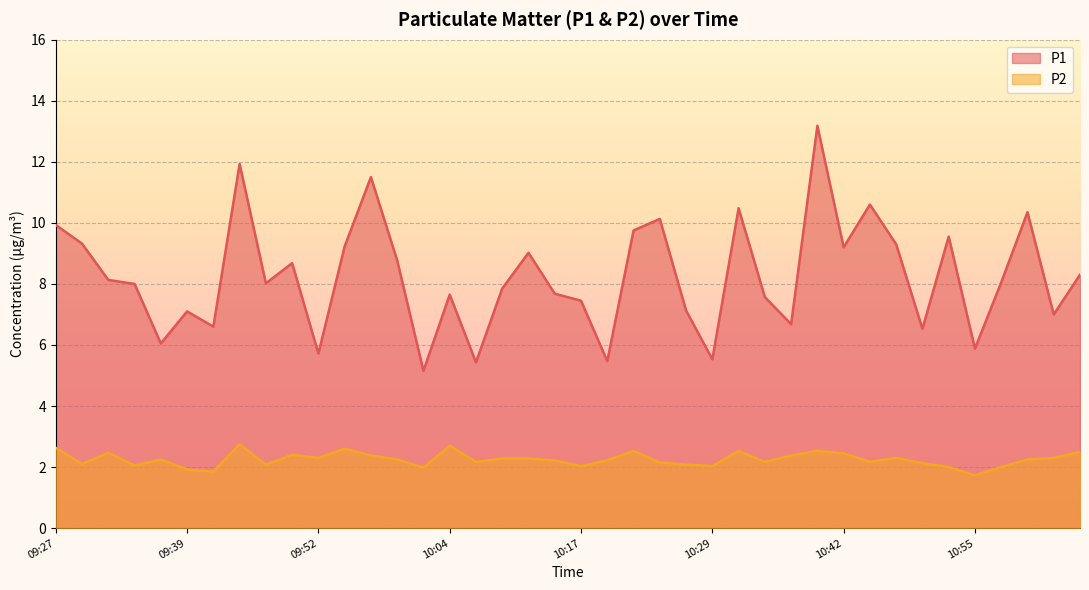

At which category does the chart reach its minimum across all series?

10:55